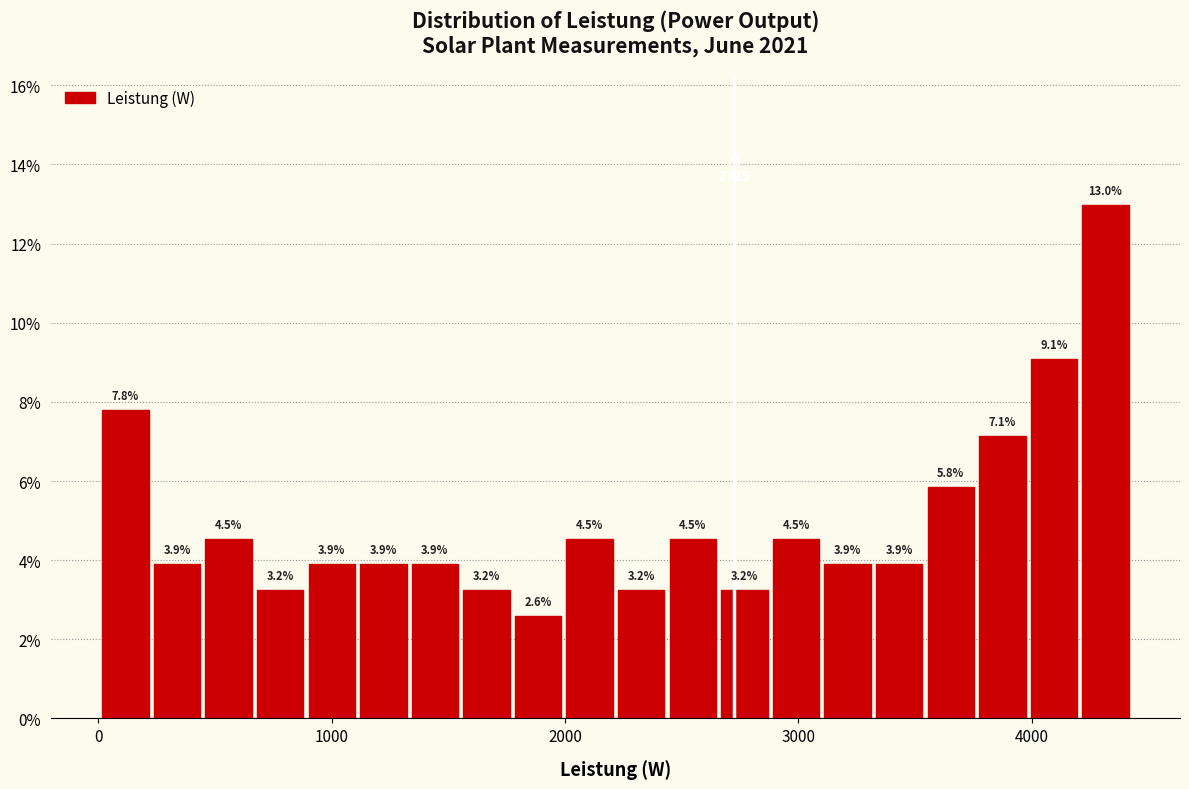

Around what value on the x-axis is the tallest bar? Give the approximate position of its centre, as read against the axis.

4300